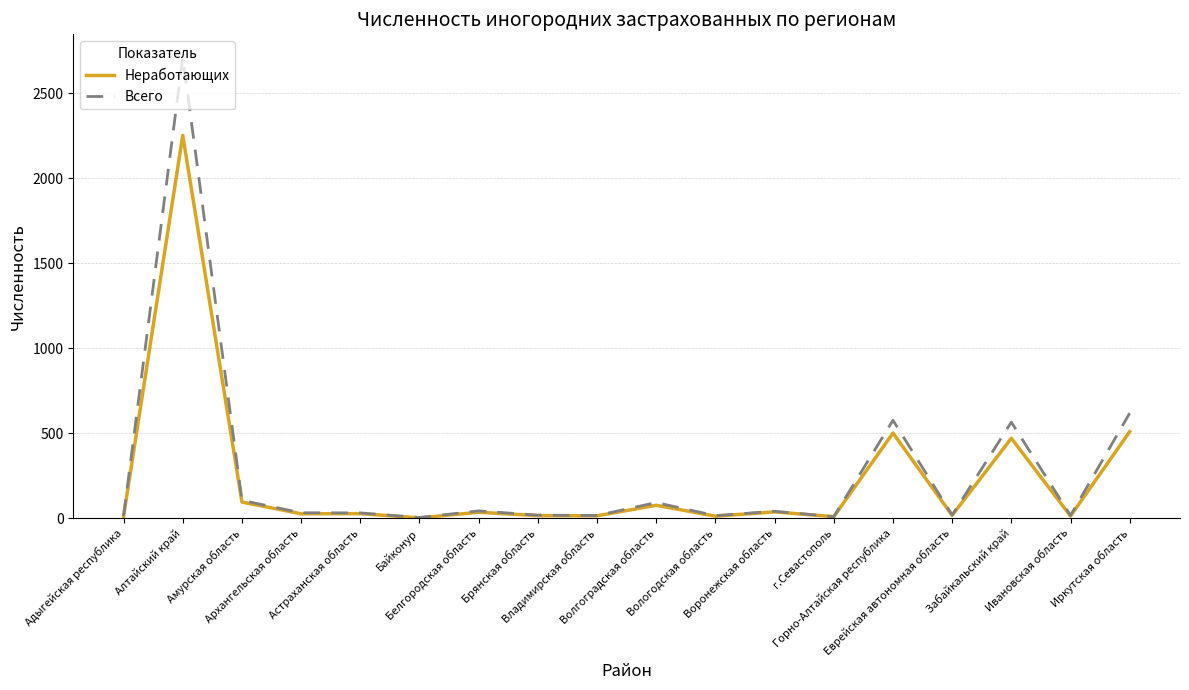

Which series has the largest range (max minus min)?

Всего